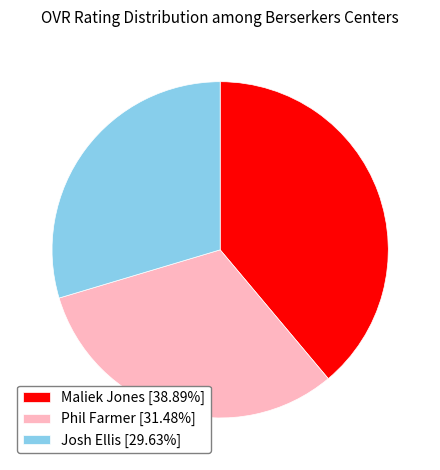

Which category has the smallest portion of the pie?

Josh Ellis